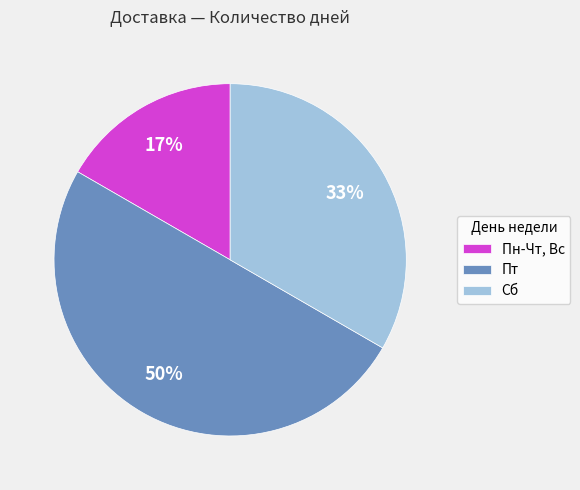

To the nearest percent, what portion does Пн-Чт, Вс represent?

17%